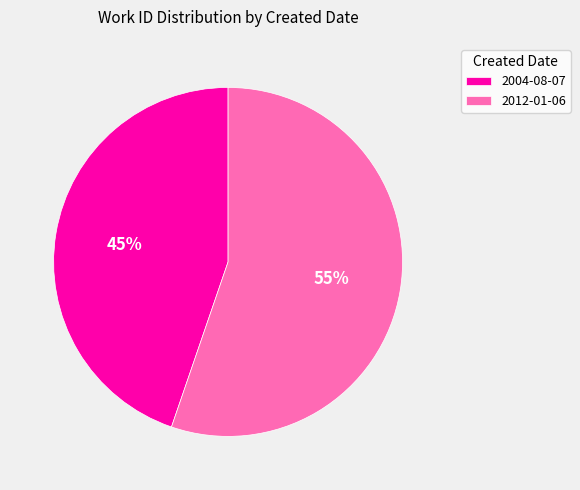

Does 2004-08-07 account for over 50% of the chart?

No